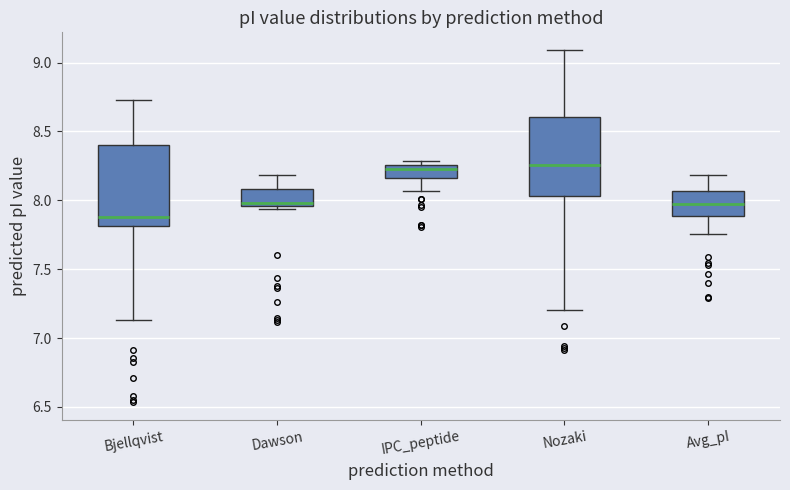

Reading left to right, read every box against the y-axis: the position of its median line, the range the box covers, and the ends of its whiskers. The values are not printed on the chart, so give them approximately, as read against the axis.

Bjellqvist: median 7.90, box 7.80 to 8.40, whiskers 7.15 to 8.75
Dawson: median 8.00, box 7.95 to 8.10, whiskers 7.95 (just below the box's lower edge) to 8.20
IPC_peptide: median 8.25 (just below the box's upper edge), box 8.15 to 8.25, whiskers 8.05 to 8.30
Nozaki: median 8.25, box 8.05 to 8.60, whiskers 7.20 to 9.10
Avg_pI: median 7.95, box 7.90 to 8.05, whiskers 7.75 to 8.20